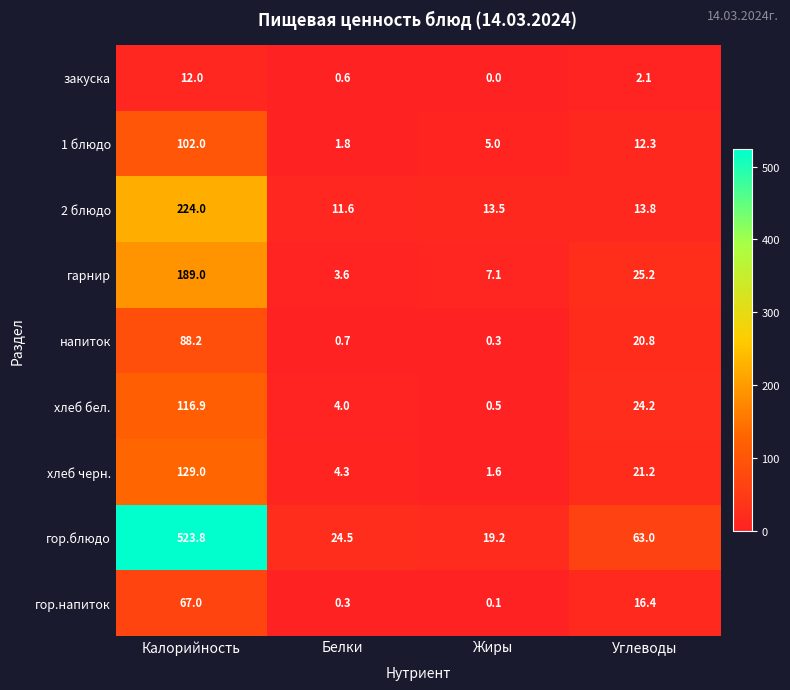

What is the total value across all series at Калорийность?

1451.9